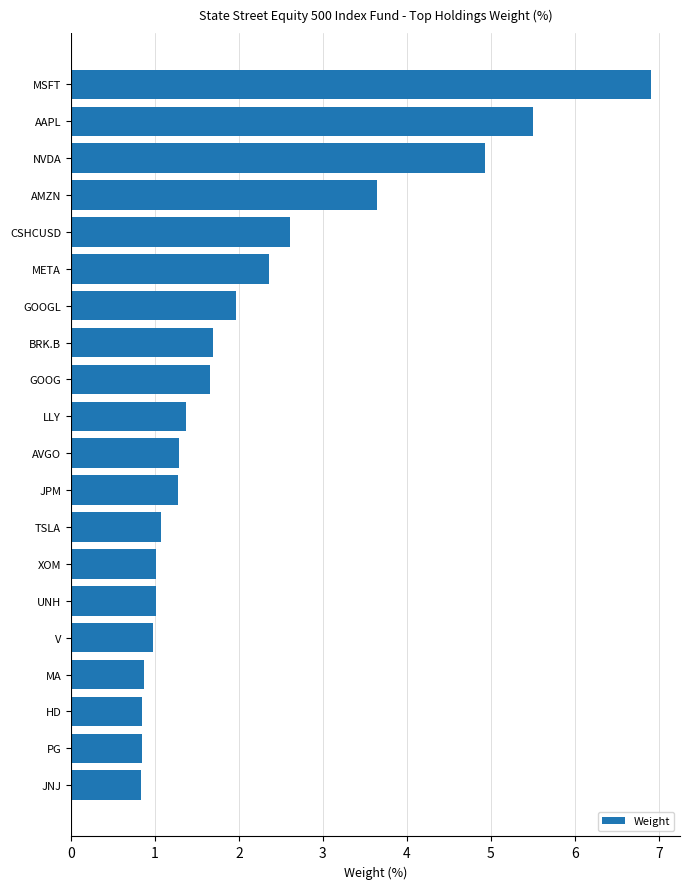

True or false: the data shows 3.9 at MSFT.

False